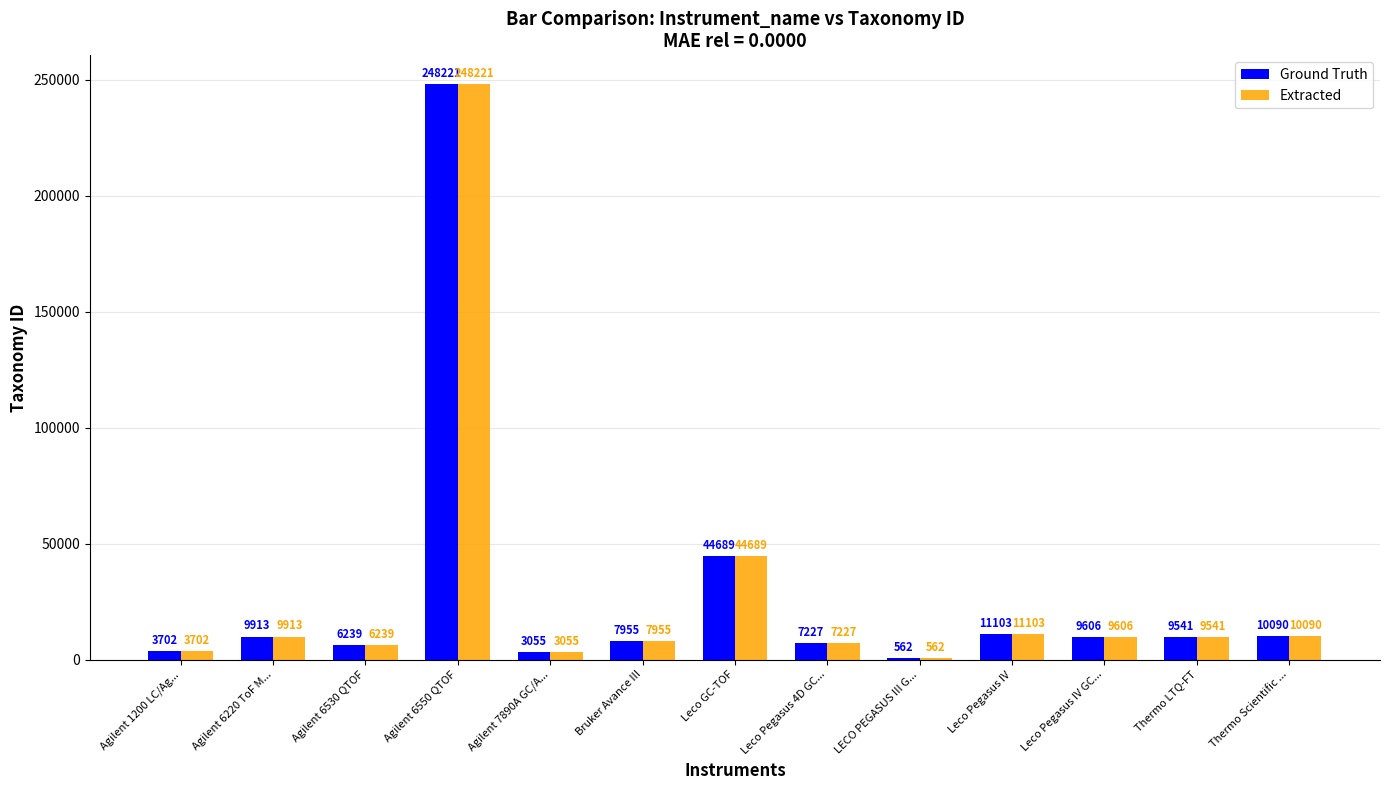

What is the greatest value displayed?

248221